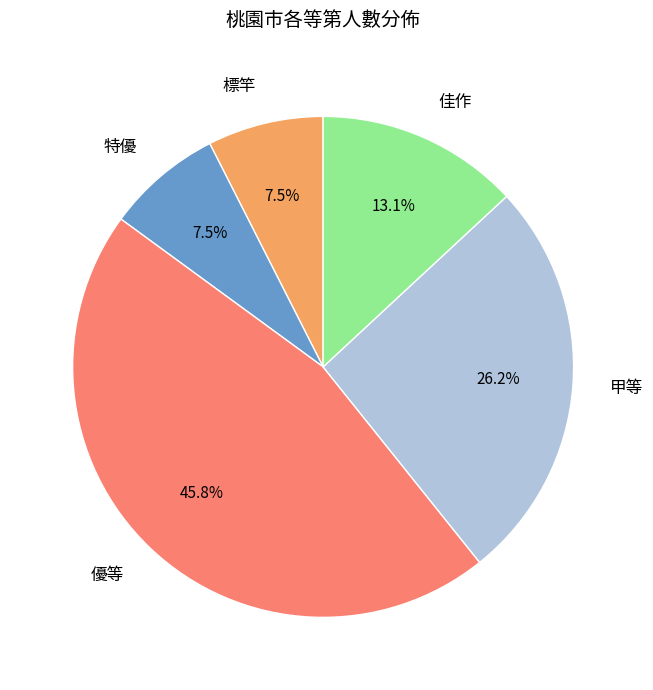

Is there a majority slice in this chart?

No